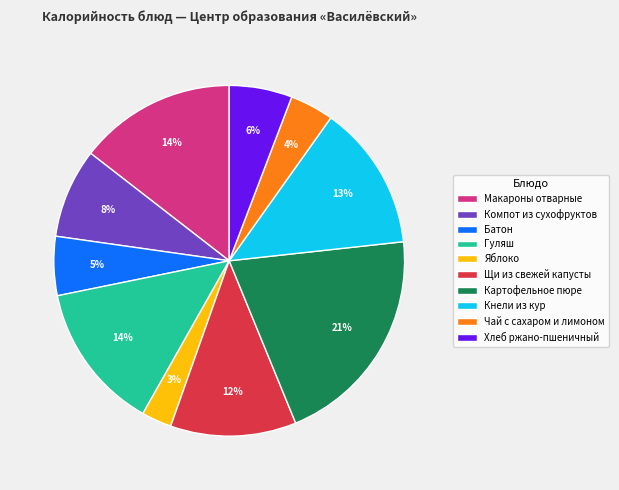

Is there any slice that represents more than half of the pie?

No